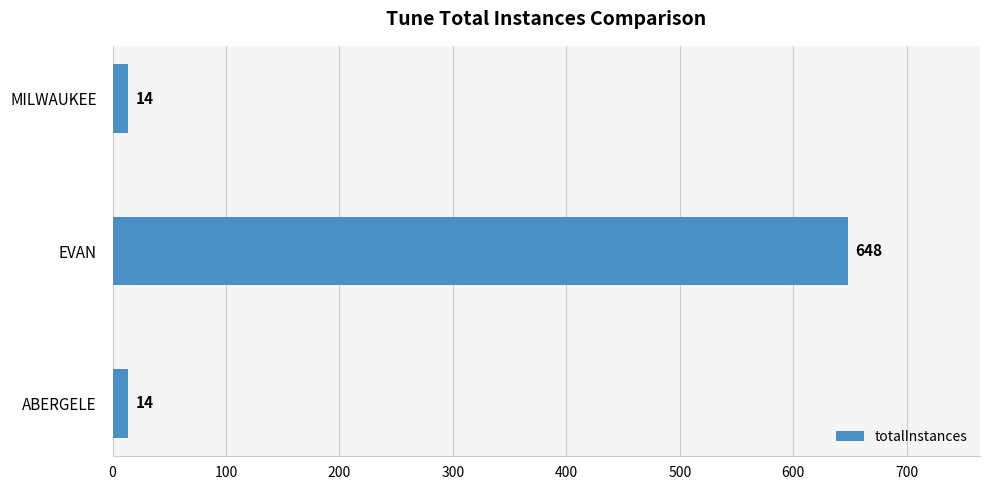

How many data points does each series have?

3